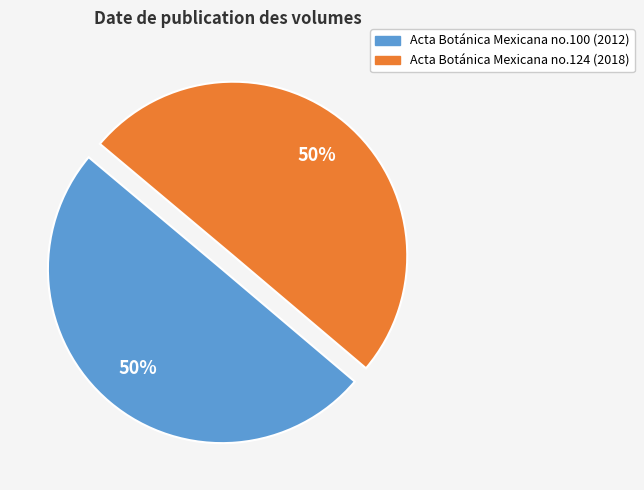

How many slices are in this pie chart?

2